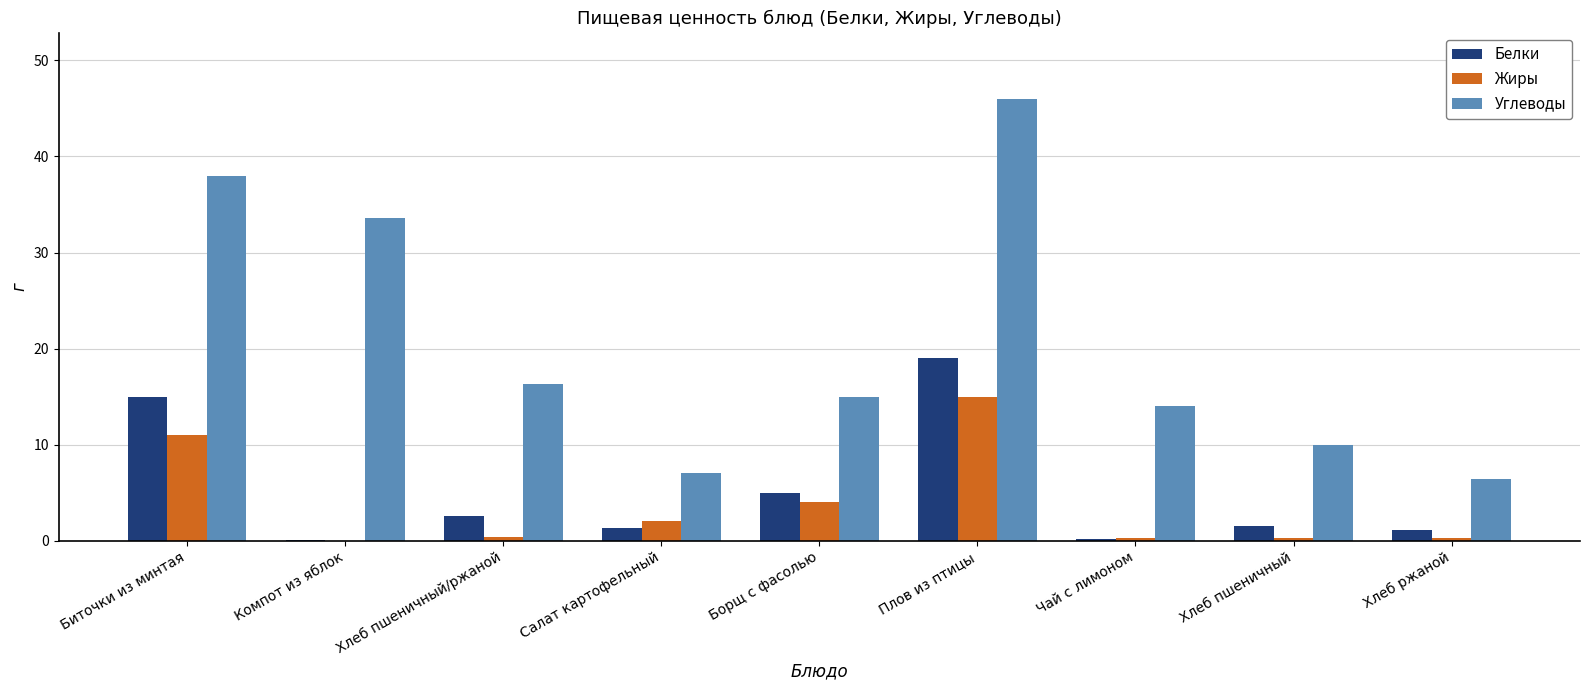

The value of Жиры at Хлеб пшеничный is 0.3. True or false?

True